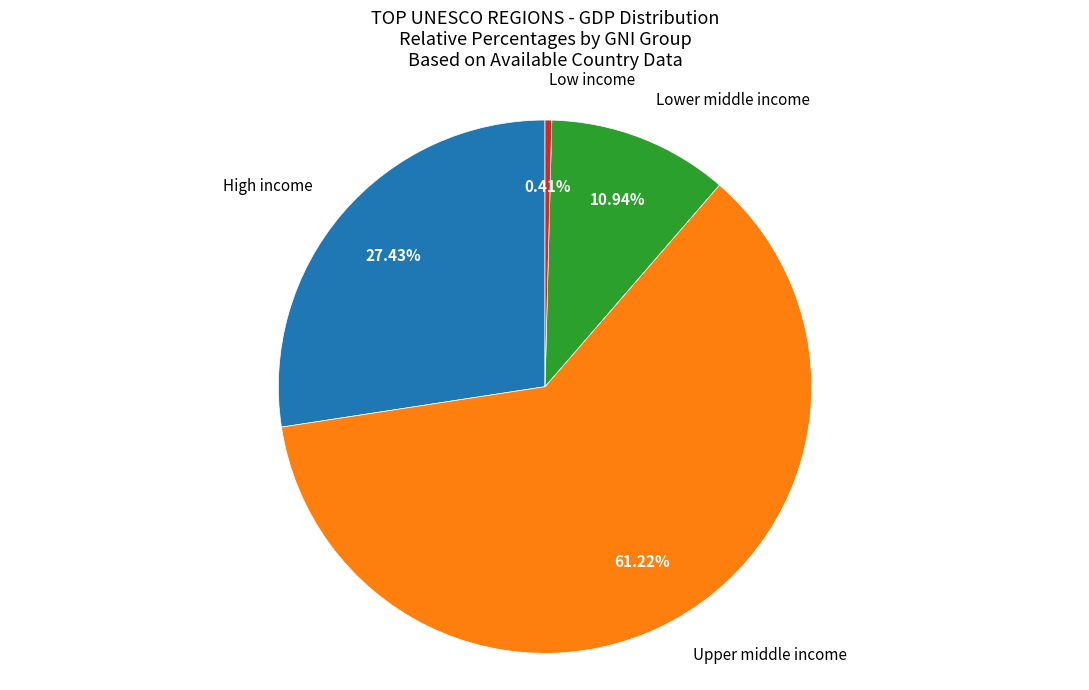

What is the smallest slice in the pie chart?

Low income